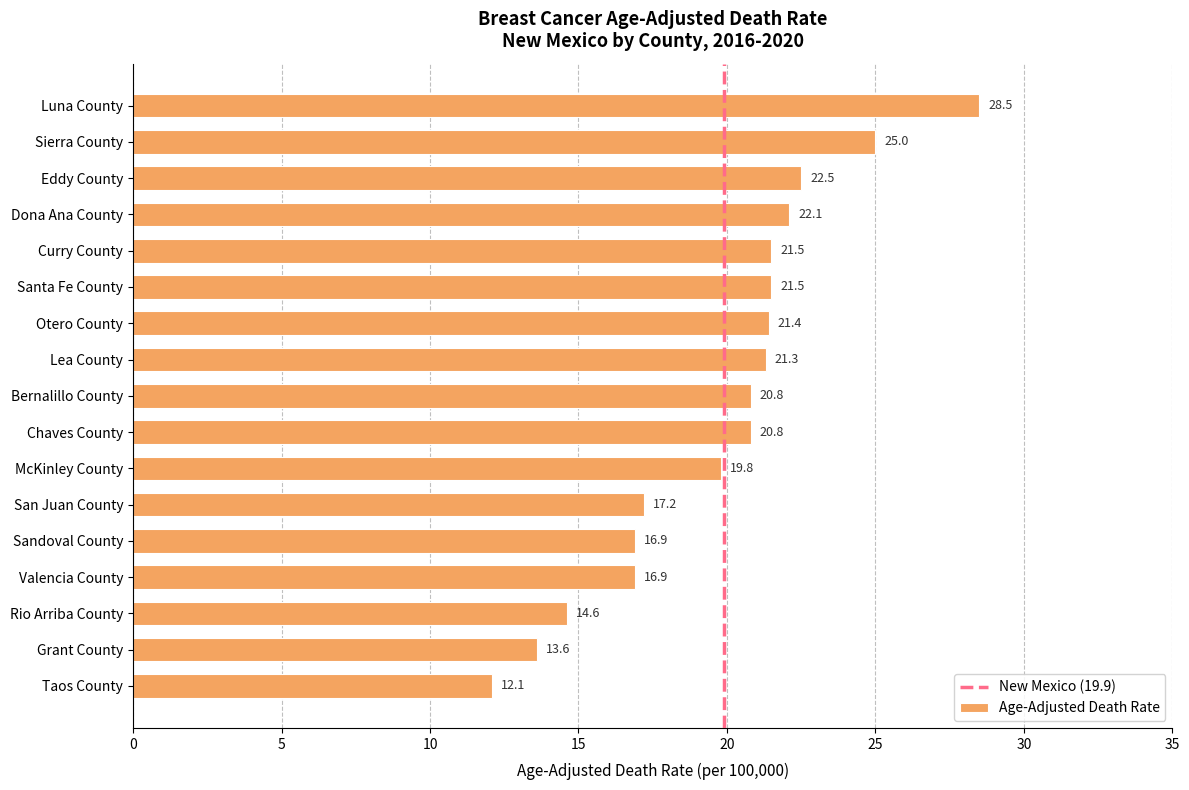

Which category has the highest value across all series?

Luna County